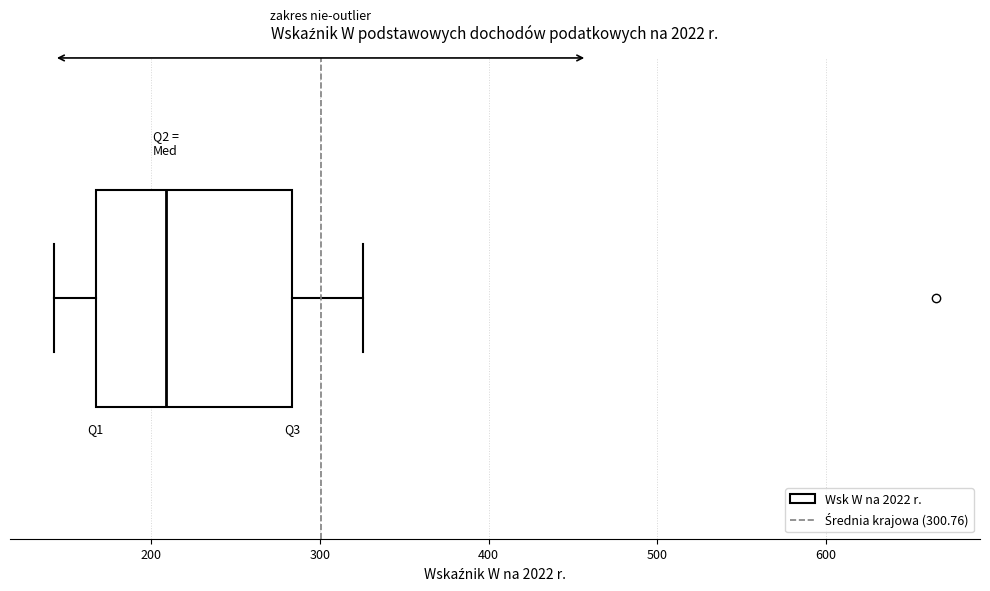

Where is the left edge of the box on the x-axis? The values are not printed on the chart, so give them approximately, as read against the axis.

170